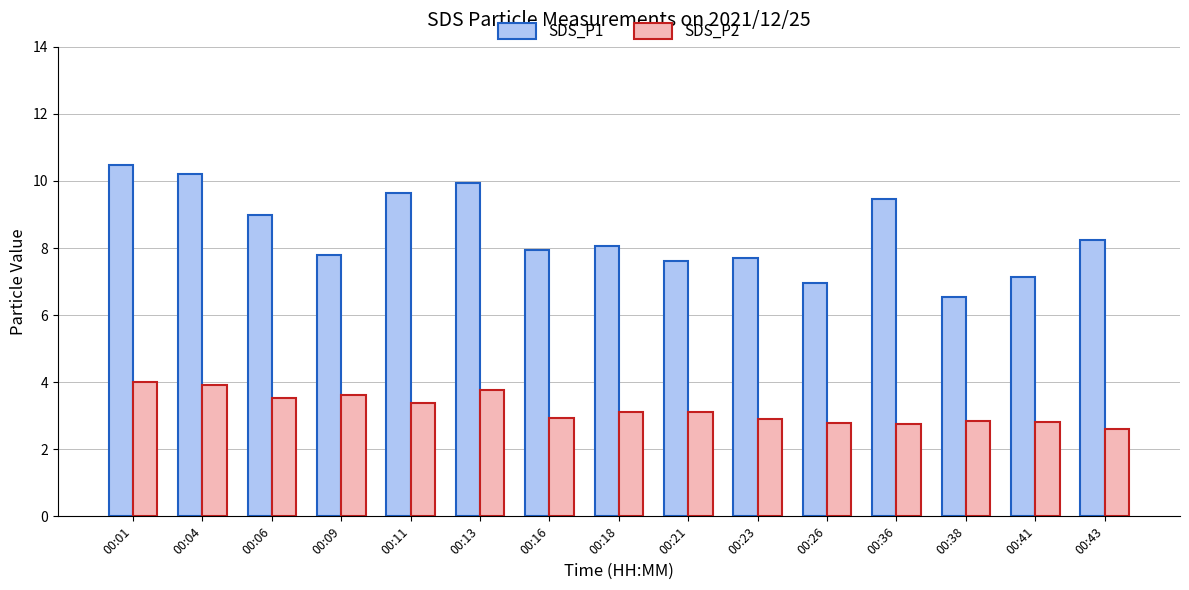

Rank the series by their average value, from highest to lowest.

SDS_P1, SDS_P2